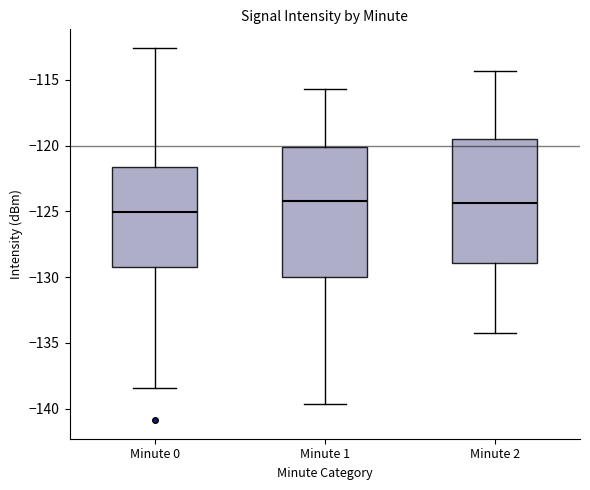

Reading left to right, read every box against the y-axis: the position of its median line, the range the box covers, and the ends of its whiskers. The values are not printed on the chart, so give them approximately, as read against the axis.

Minute 0: median -125.0, box -129.0 to -121.5, whiskers -138.5 to -112.5
Minute 1: median -124.0, box -130.0 to -120.0, whiskers -139.5 to -115.5
Minute 2: median -124.5, box -129.0 to -119.5, whiskers -134.0 to -114.5